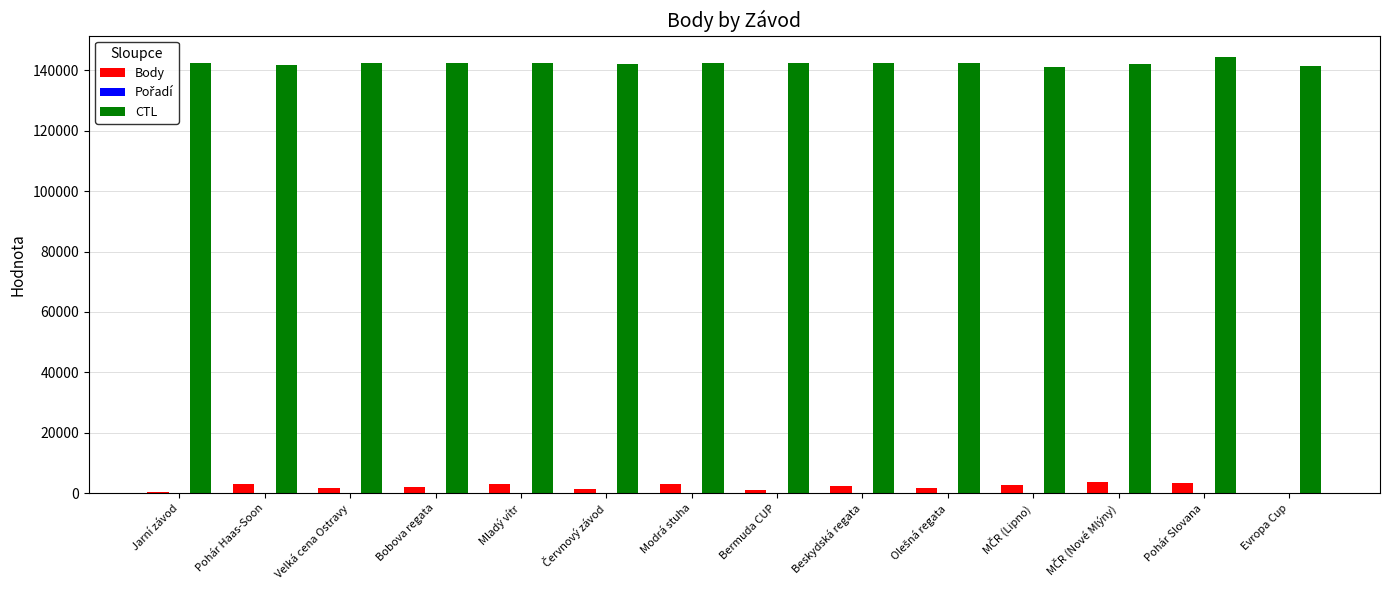

Is it true that CTL equals 195513 at Jarní závod?

False